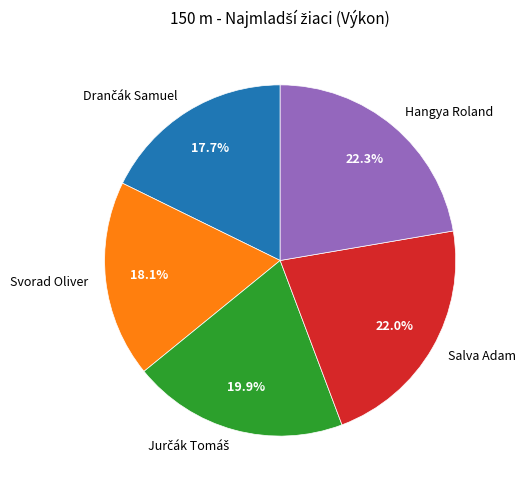

Combined, what portion of the pie is Salva Adam and Svorad Oliver?

40.1%